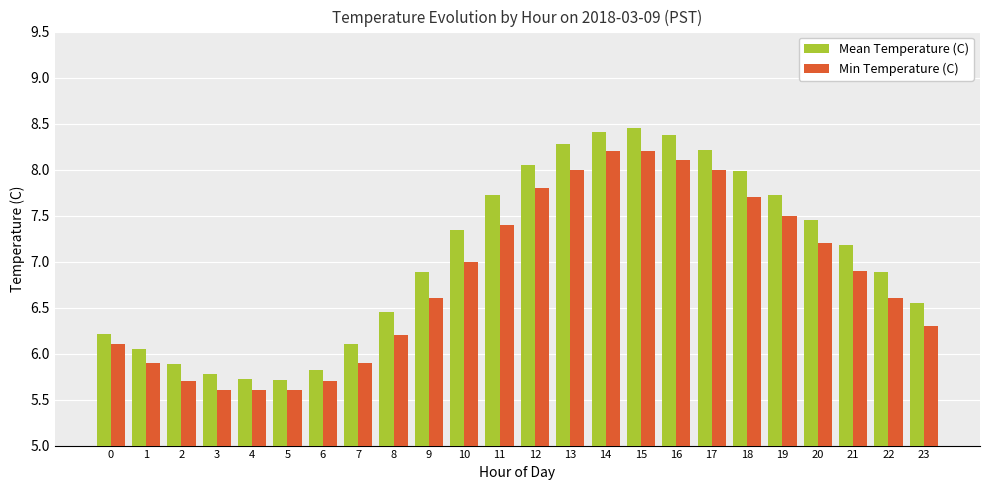

True or false: Min Temperature (C) has a value of 8.2 at 14.

True